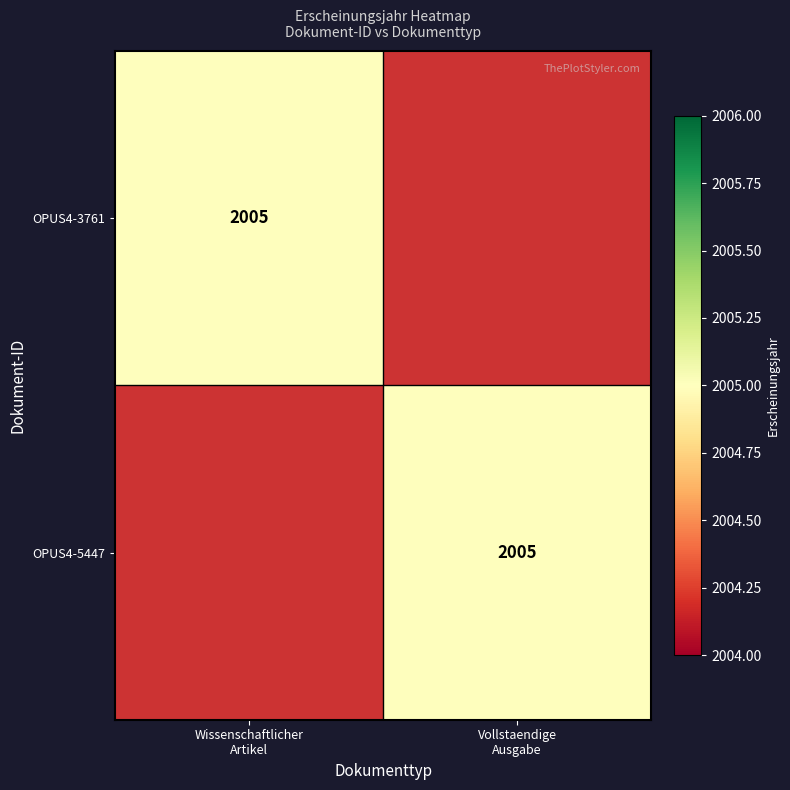

What is the difference between the maximum and minimum values in the OPUS4-5447 series?

2005